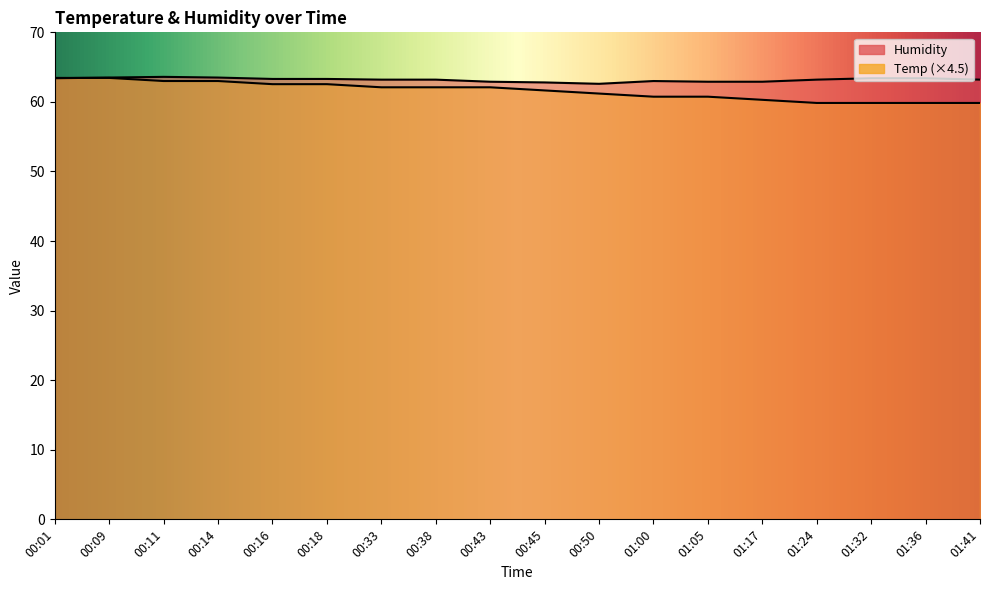

The Humidity series shows 84.3 at 00:38. True or false?

False